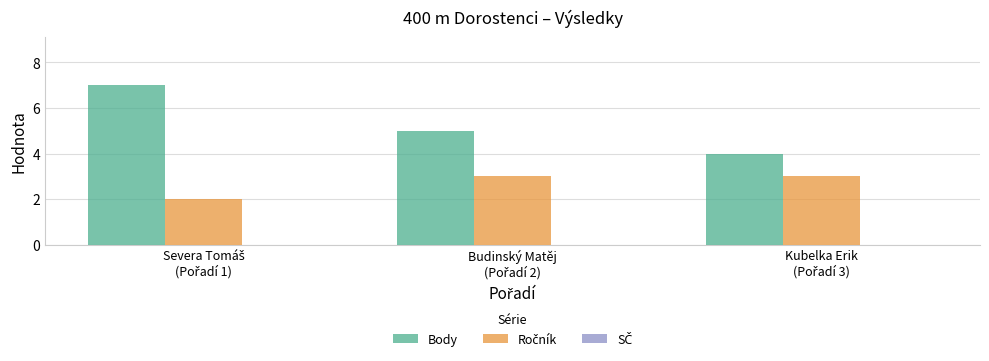

Which series has the largest total across all categories?

Body